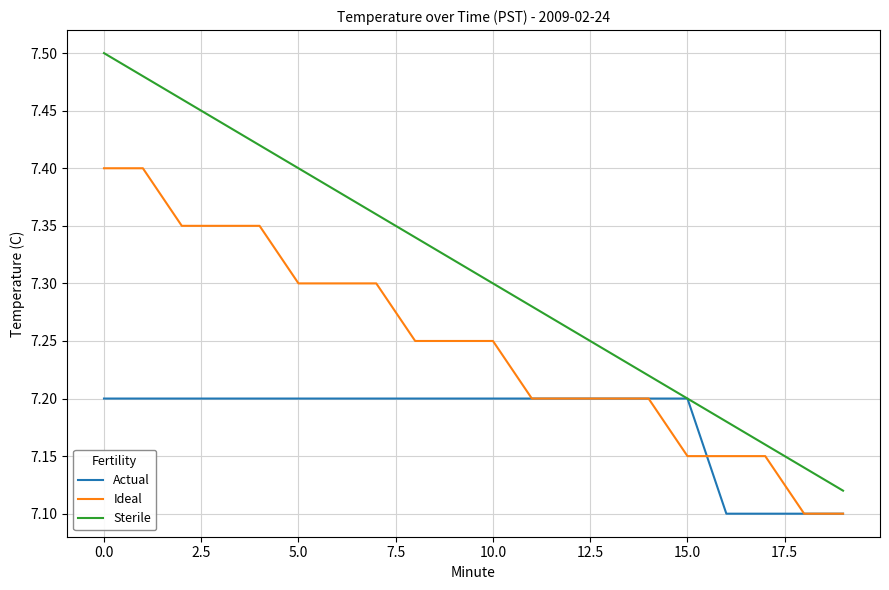

List the series in order of their peak value, highest first.

Sterile, Ideal, Actual